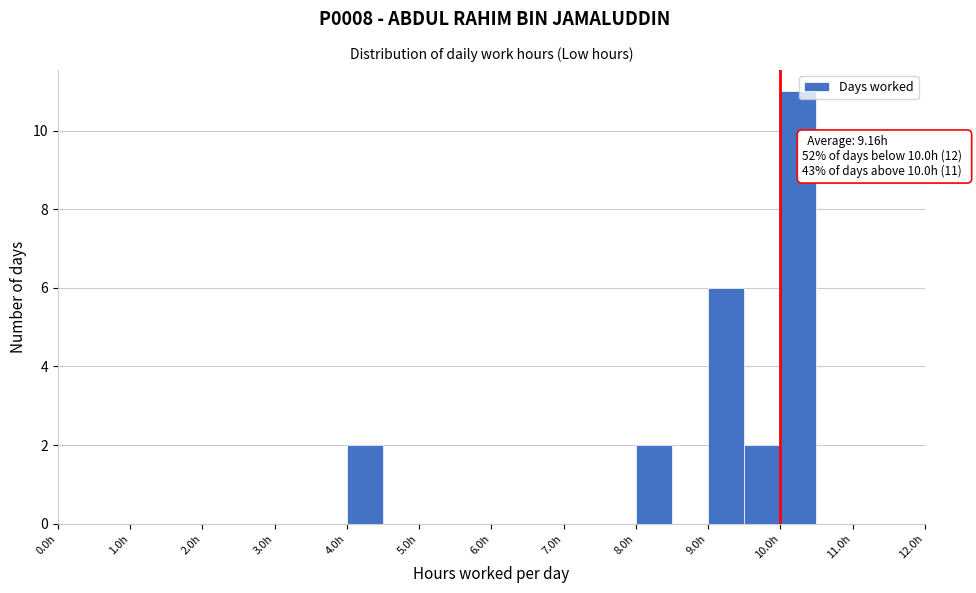

Which range on the x-axis has the tallest bar?

10.0 to 10.5